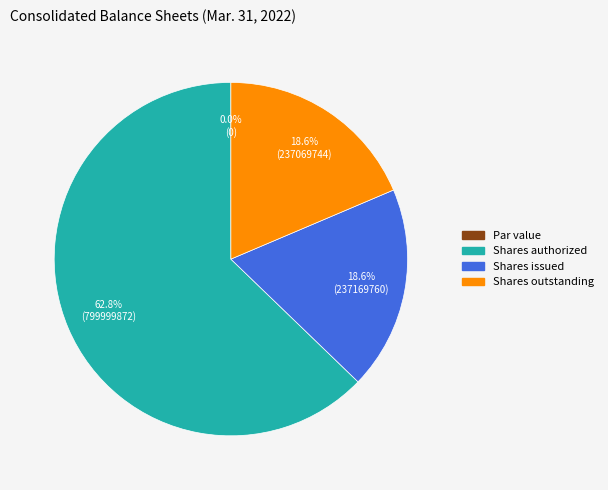

What is the largest slice in the pie chart?

Common stock, shares authorized